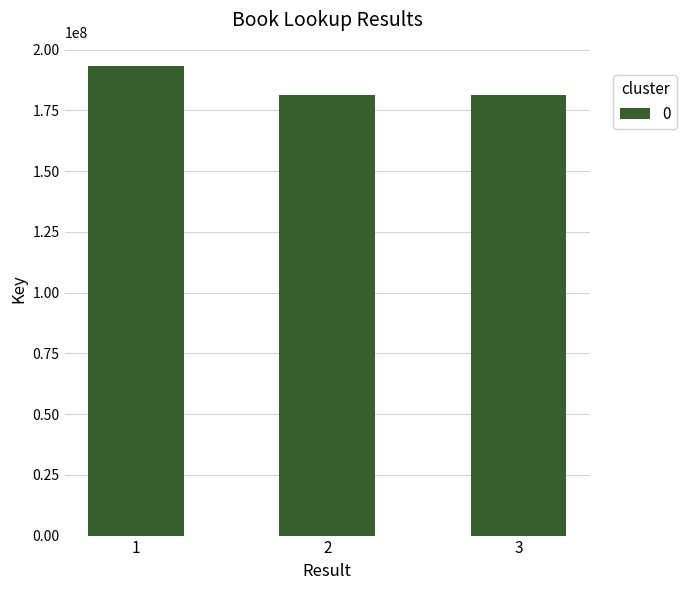

What is the smallest value displayed?

181299022